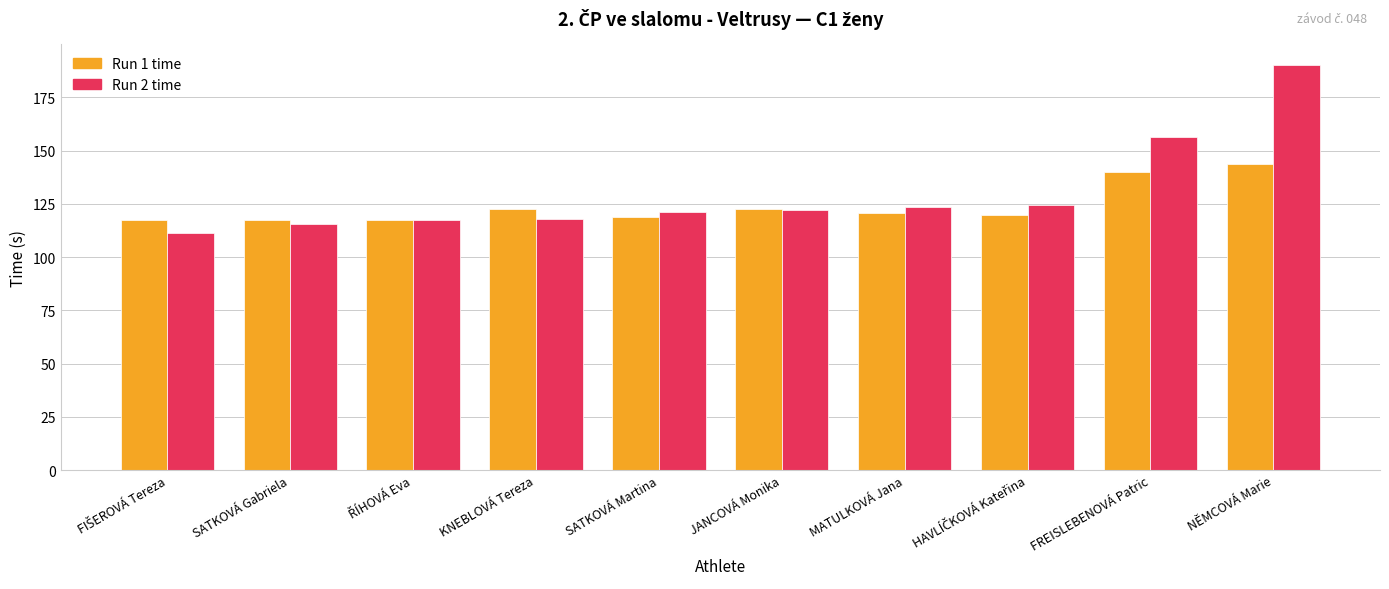

True or false: Run 1 time has a value of 178.2 at MATULKOVÁ Jana.

False